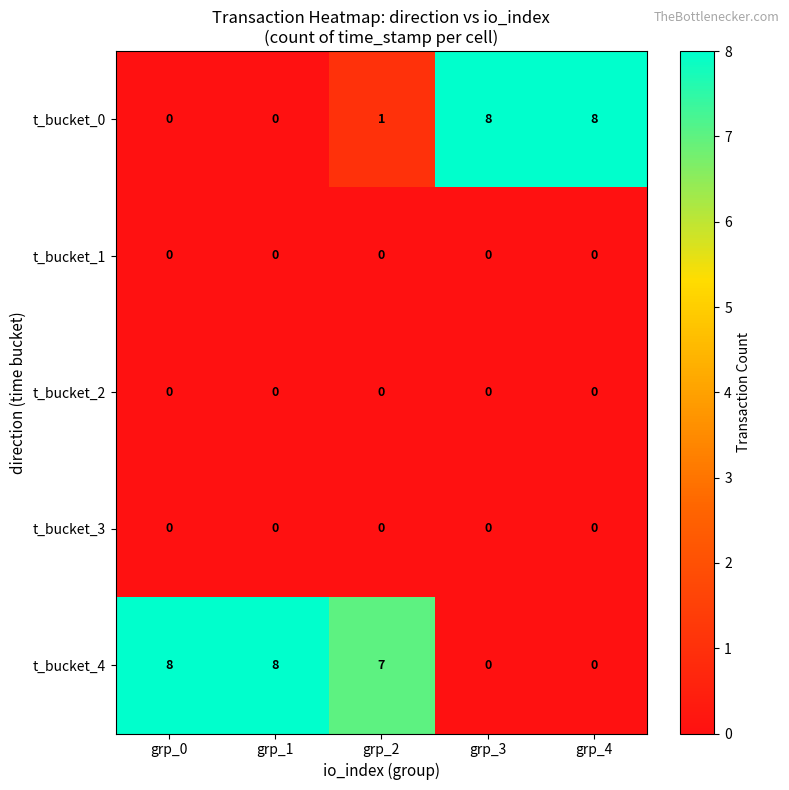

What is the spread (max minus min) of values at grp_4?

8